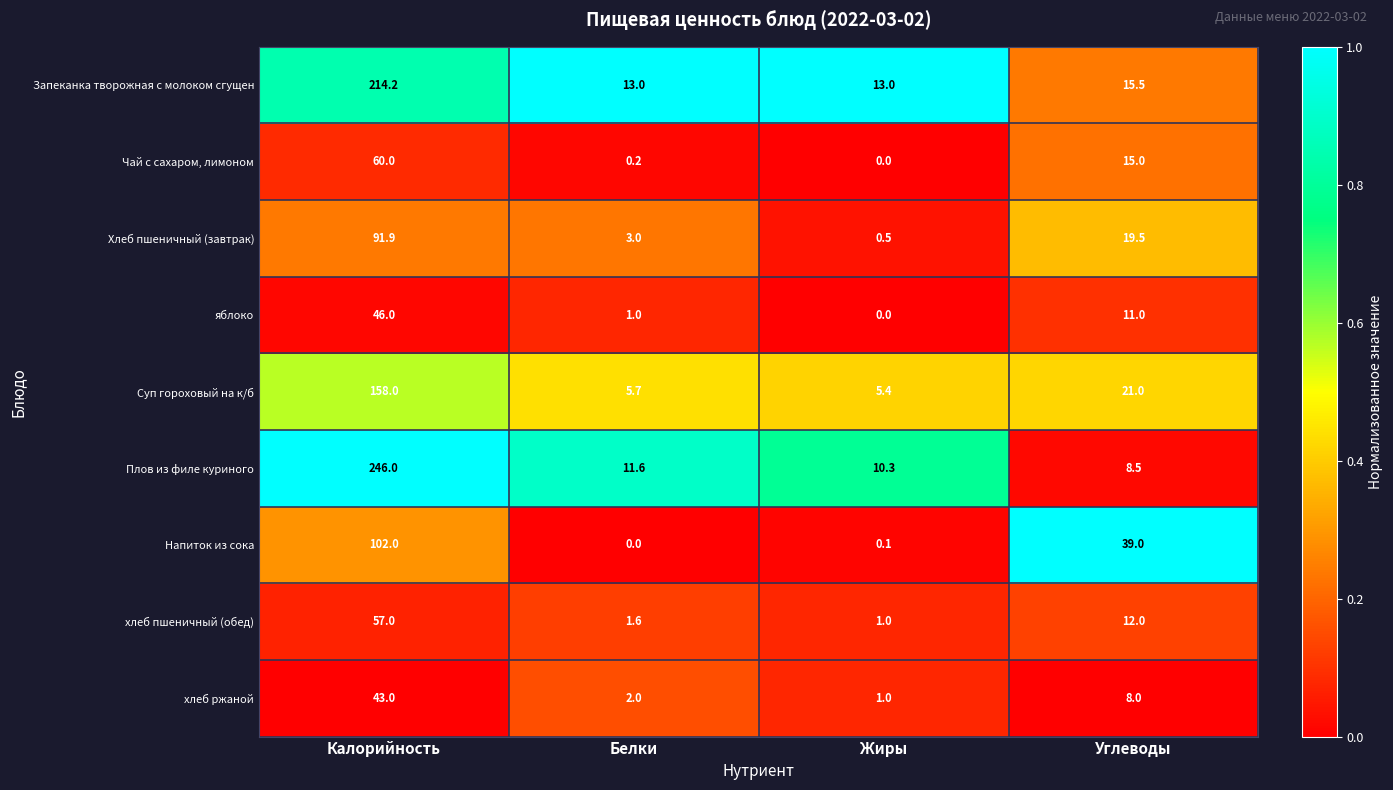

Between Белки and Углеводы, which series saw the biggest shift?

Напиток из сока